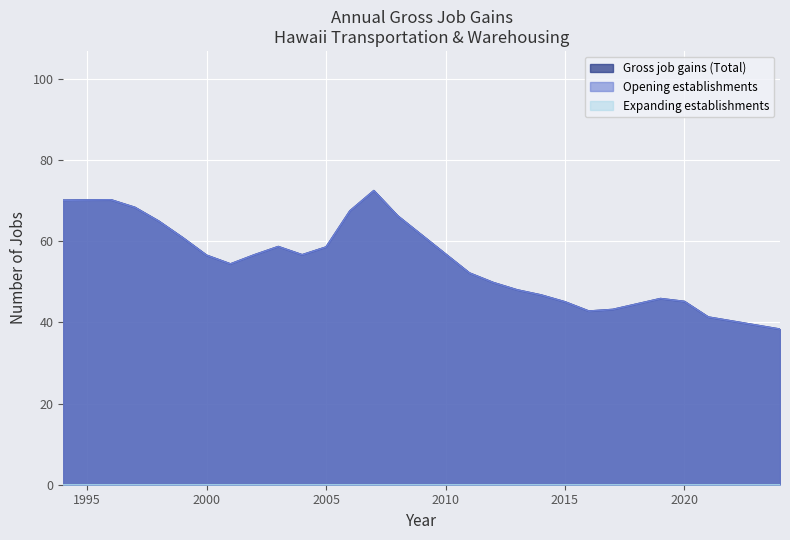

Which category has the lowest value in the Opening establishments series?

2017